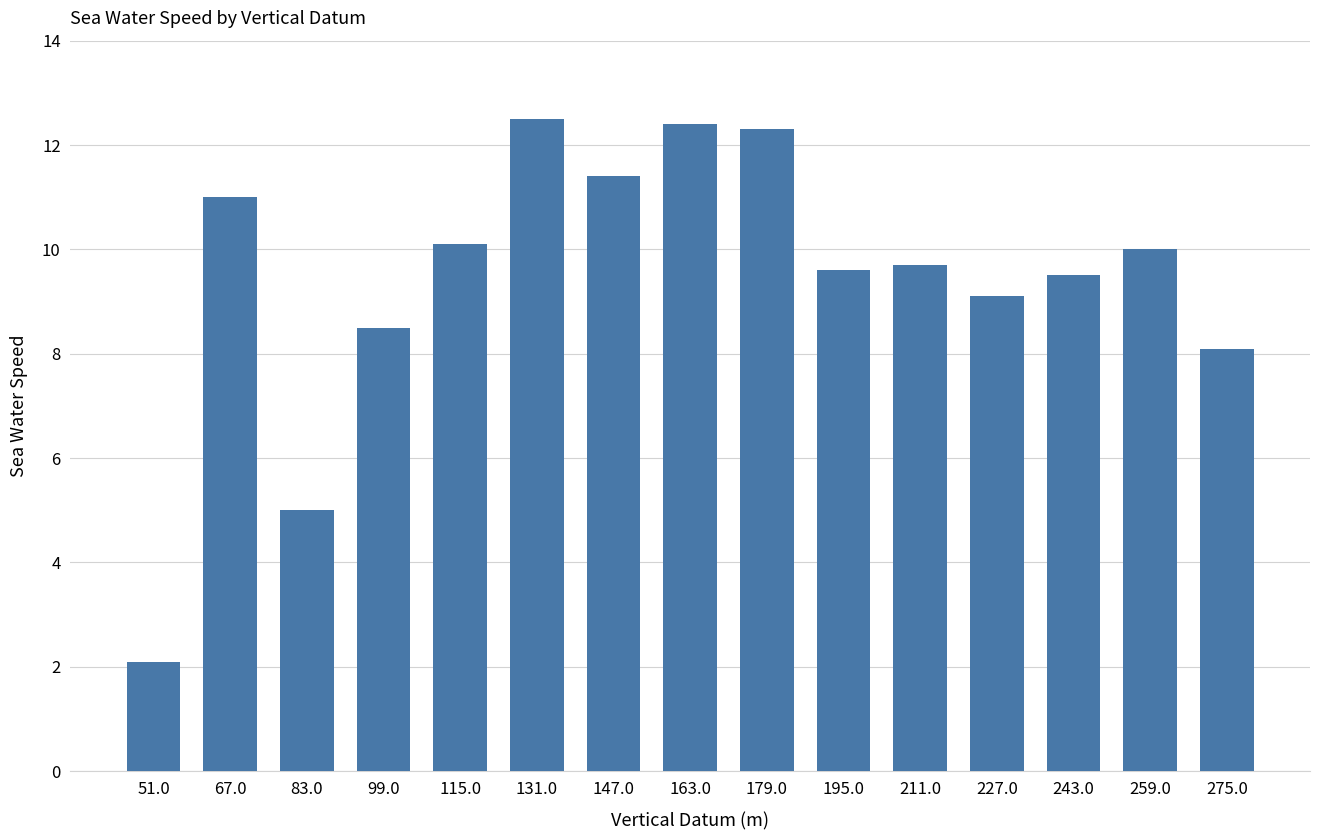

What is the average value?

9.4